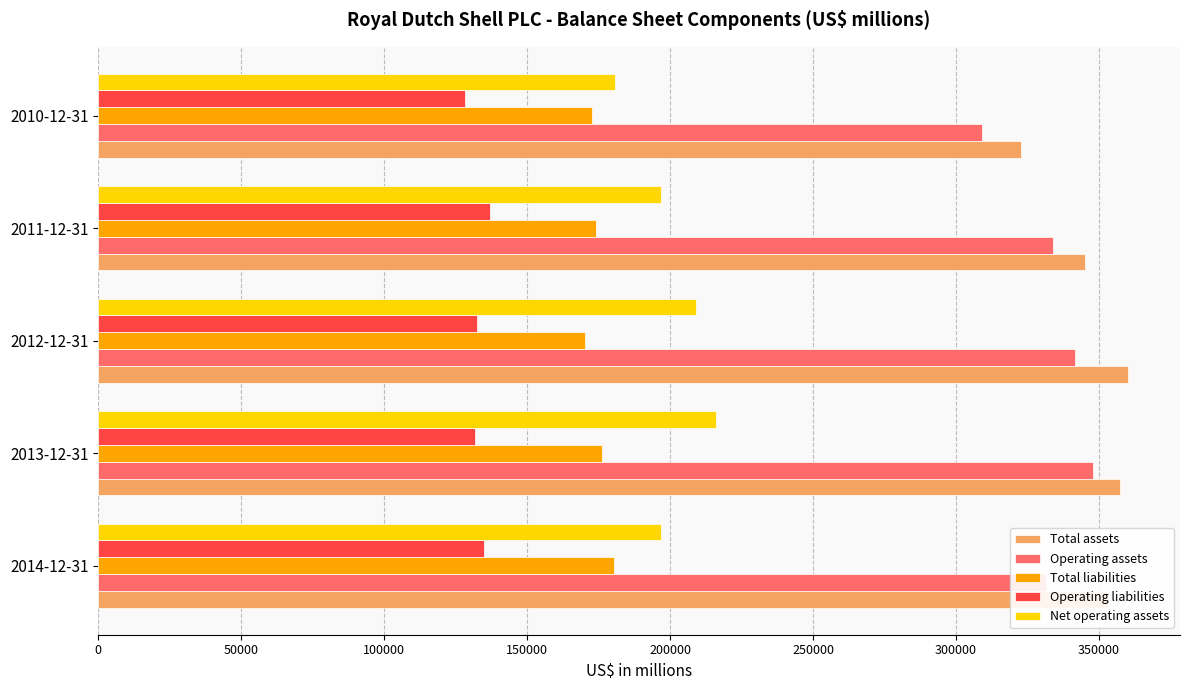

Rank the series at 2014-12-31 from lowest to highest value.

Operating liabilities, Total liabilities, Net operating assets, Operating assets, Total assets